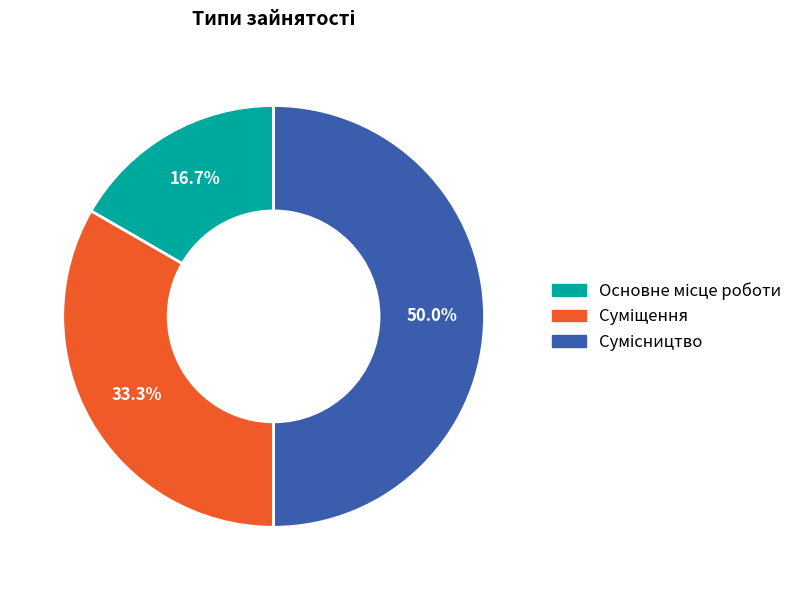

Count the number of slices in the pie.

3